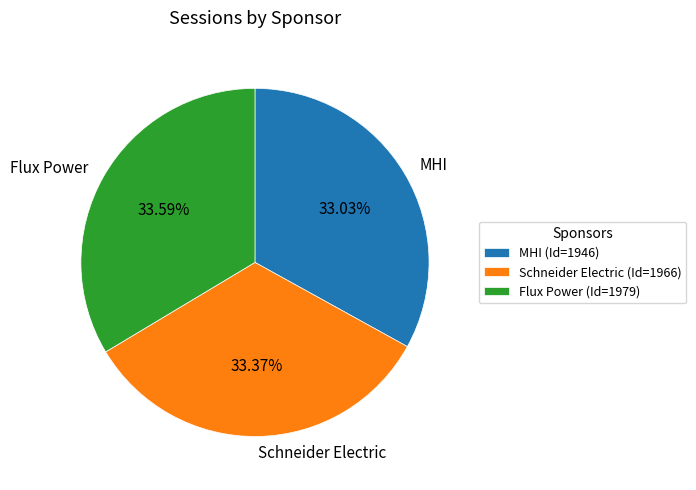

Is it true that Schneider Electric is 33% of the pie?

True